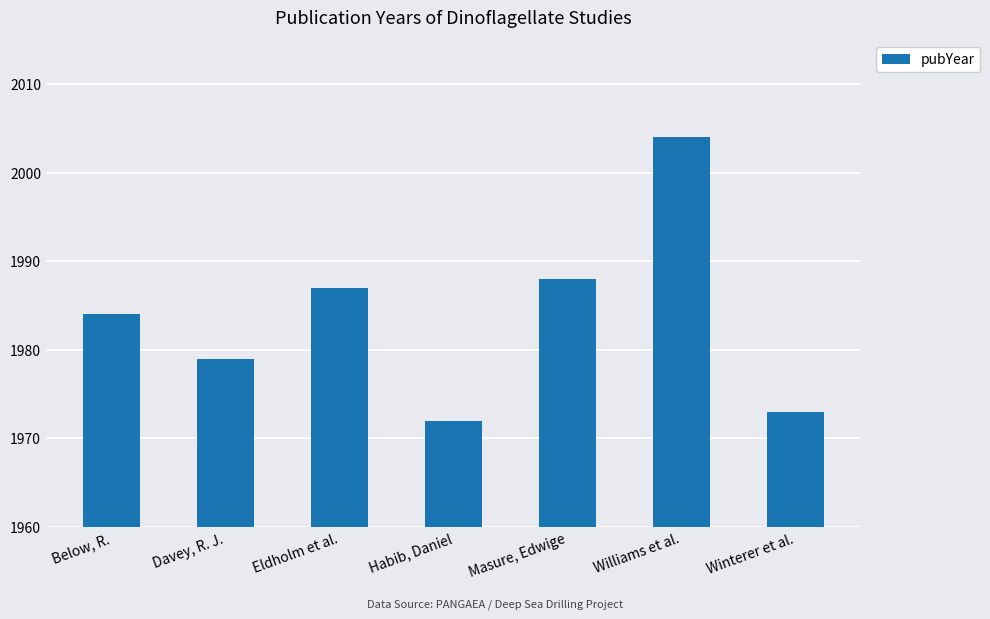

Does the chart contain stacked bars?

No